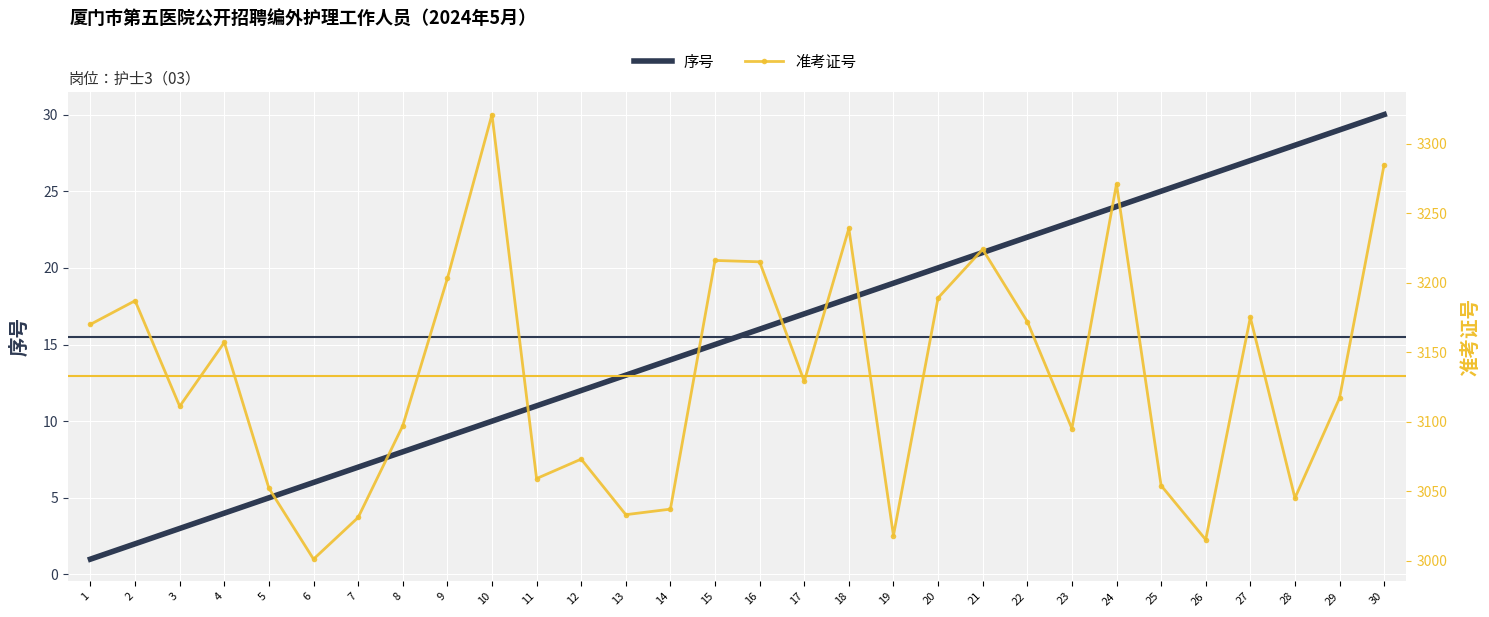

Rank the series by their average value, from highest to lowest.

准考证号, 序号